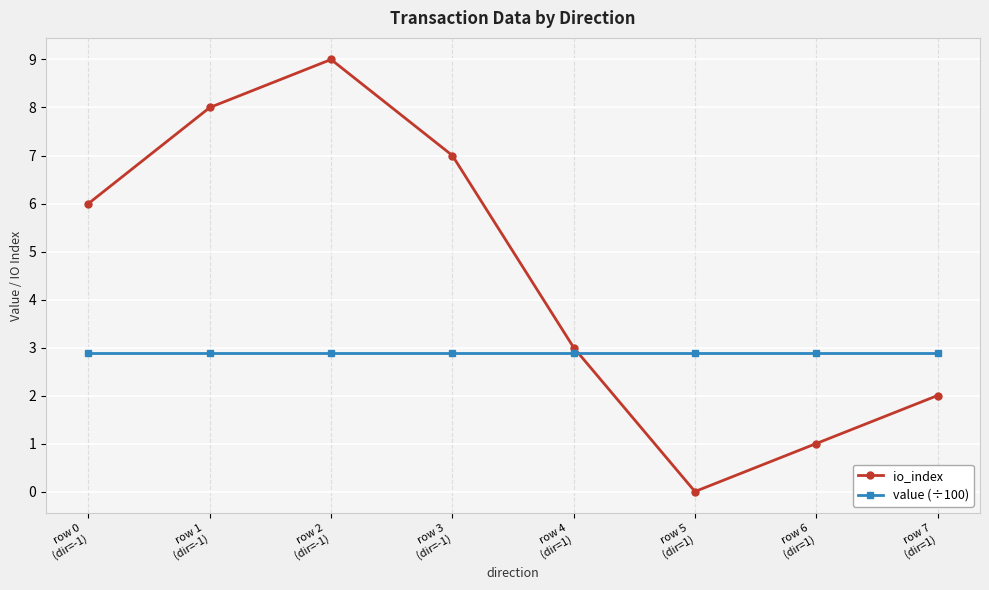

True or false: io_index has a value of 2.0 at row 7
(dir=1).

True